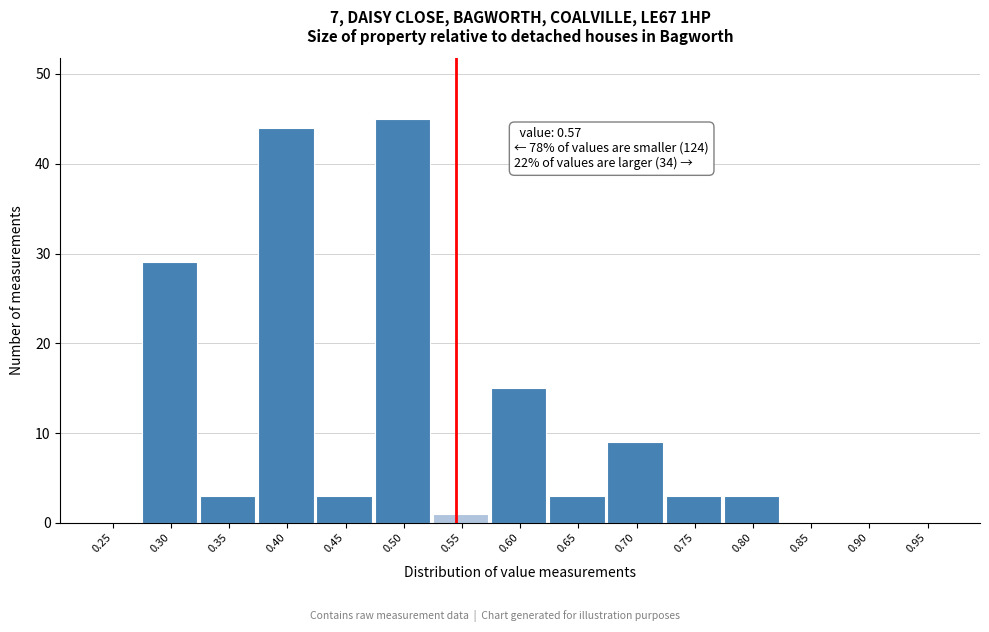

Reading right to left, transcribe all the data shown in this chart.

0.95=0	0.90=0	0.85=0	0.80=3	0.75=3	0.70=9	0.65=3	0.60=15	0.55=1	0.50=45	0.45=3	0.40=44	0.35=3	0.30=29	0.25=0